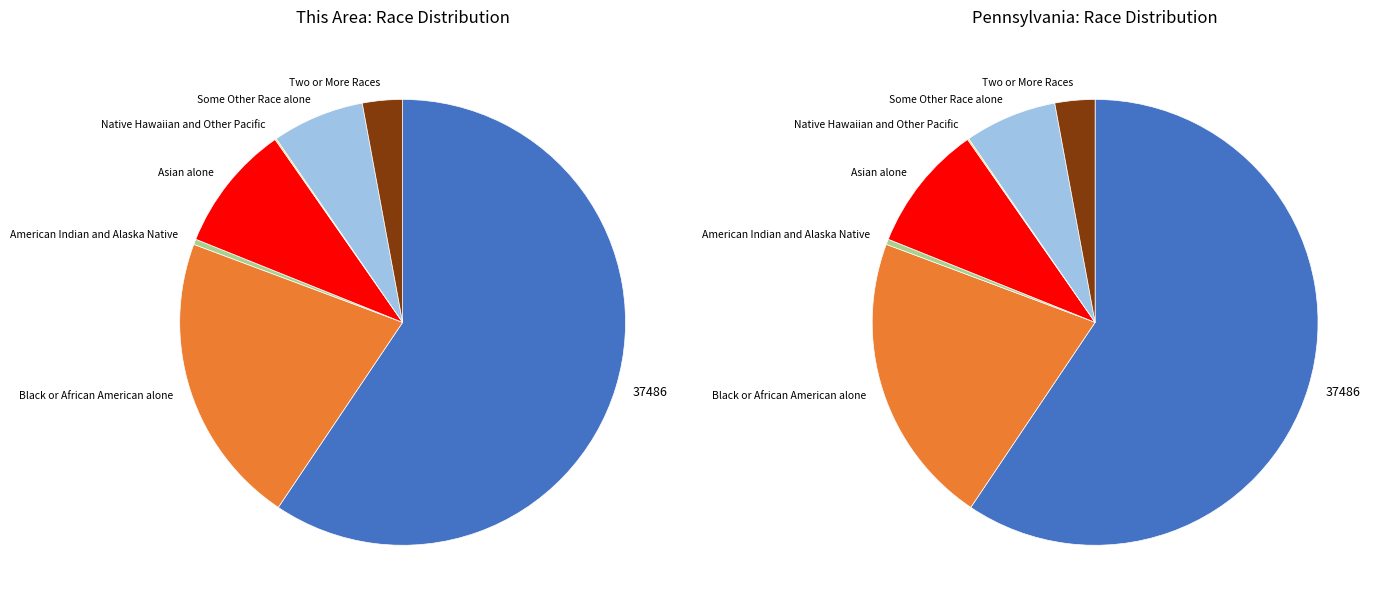

Do Native Hawaiian and Other Pacific and Two or More Races together represent more than half of the pie?

No